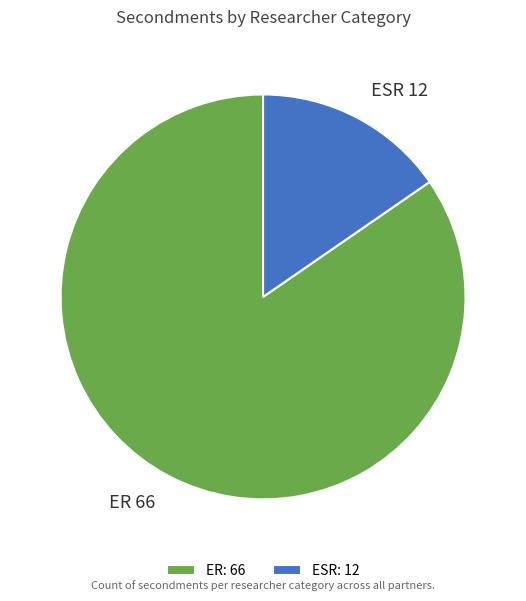

What is the ratio of the value at ER to the value at ESR?

5.5